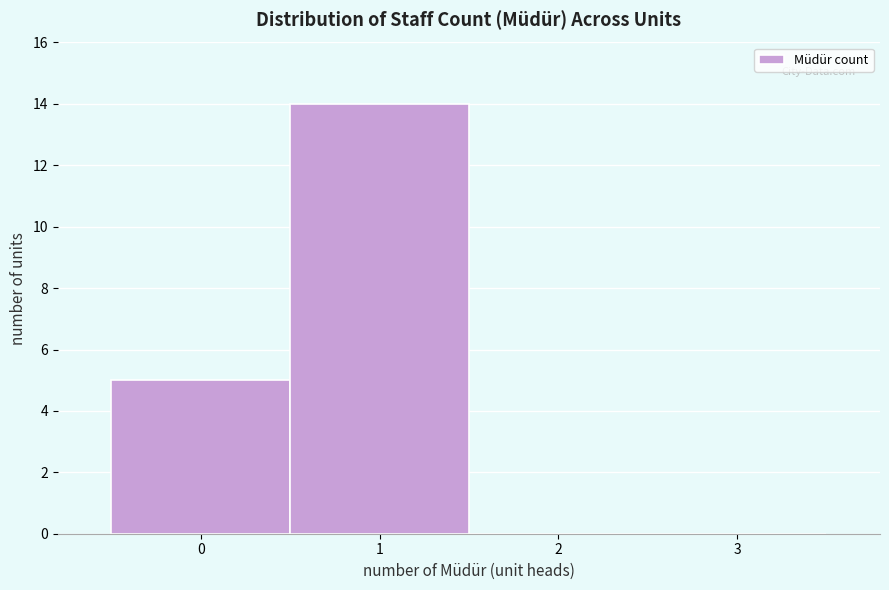

What is the height of the bar covering -0.5 to 0.5 on the x-axis? The values are not printed on the chart, so give them approximately, as read against the axis.

5